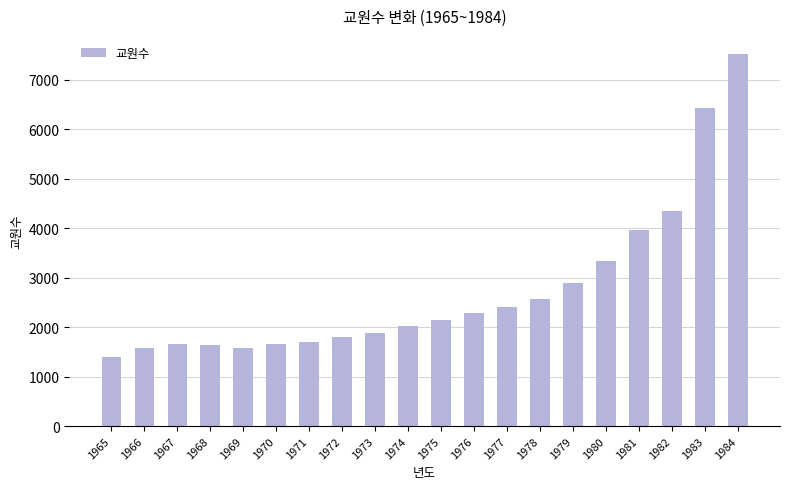

What is the sum of all values?

54789